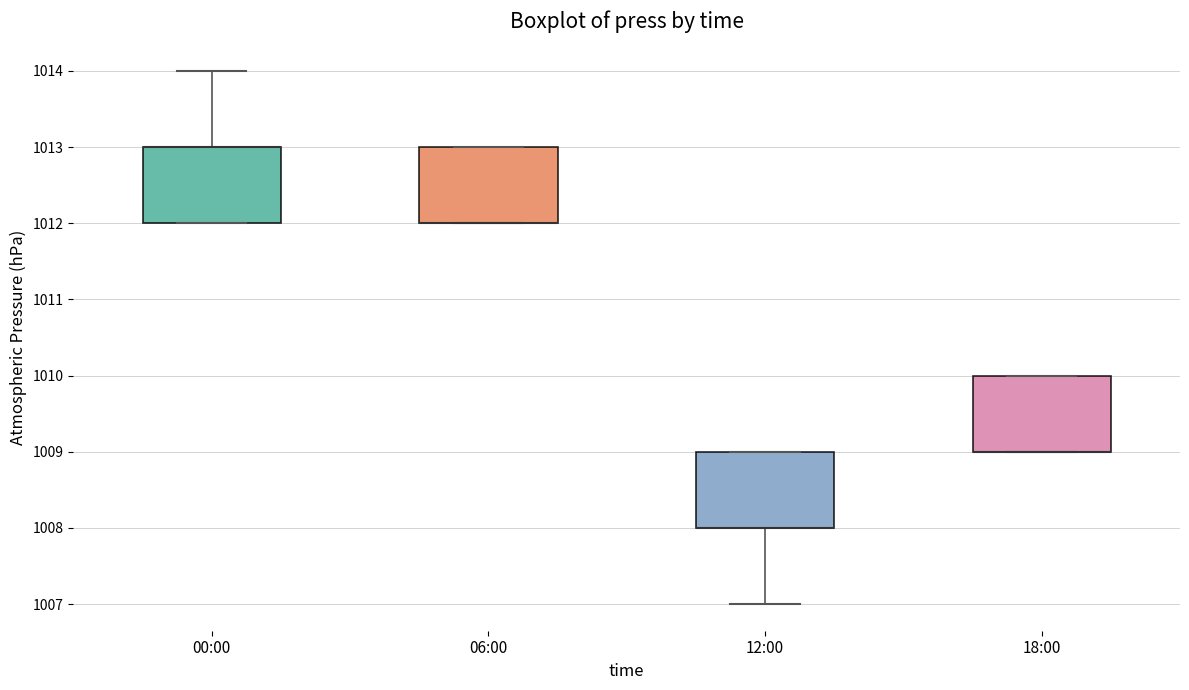

Reading left to right, read every box against the y-axis: the position of its median line, the range the box covers, and the ends of its whiskers. The values are not printed on the chart, so give them approximately, as read against the axis.

00:00: median 1013 (drawn on the box's upper edge), box 1012 to 1013, whiskers 1012 to 1014
06:00: median 1012 (drawn on the box's lower edge), box 1012 to 1013, whiskers 1012 to 1013
12:00: median 1008 (drawn on the box's lower edge), box 1008 to 1009, whiskers 1007 to 1009
18:00: median 1009 (drawn on the box's lower edge), box 1009 to 1010, whiskers 1009 to 1010